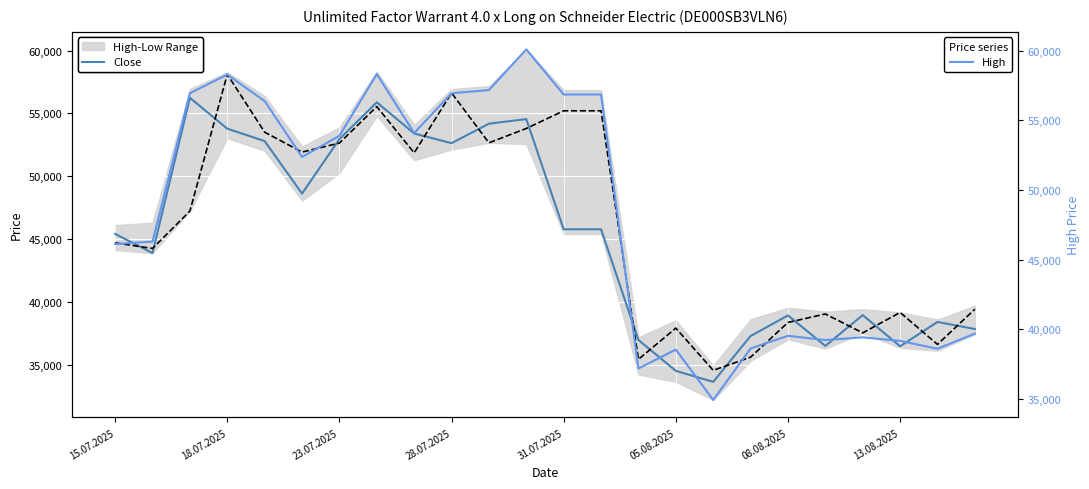

How many times do Close and Open cross each other?

15